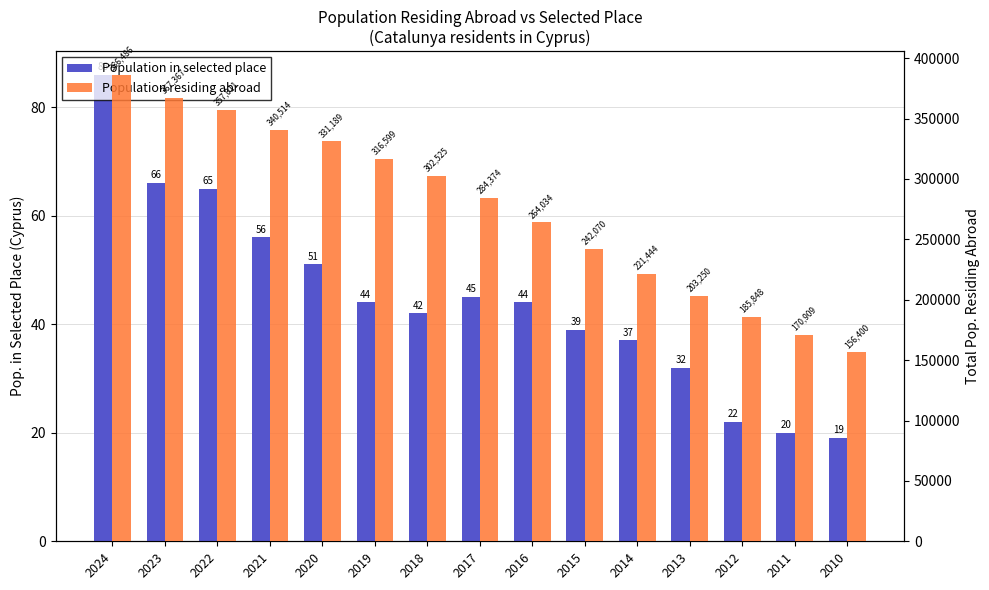

Reading left to right, list all the values displayed in this chart.

Population in selected place: 2024=86	2023=66	2022=65	2021=56	2020=51	2019=44	2018=42	2017=45	2016=44	2015=39	2014=37	2013=32	2012=22	2011=20	2010=19
Population residing abroad: 2024=386486	2023=367367	2022=357011	2021=340514	2020=331189	2019=316599	2018=302525	2017=284374	2016=264034	2015=242070	2014=221444	2013=203250	2012=185848	2011=170909	2010=156400